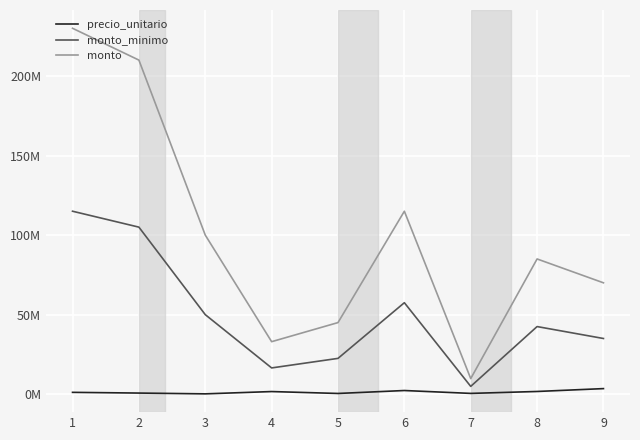

True or false: monto_minimo and precio_unitario cross at least once.

False